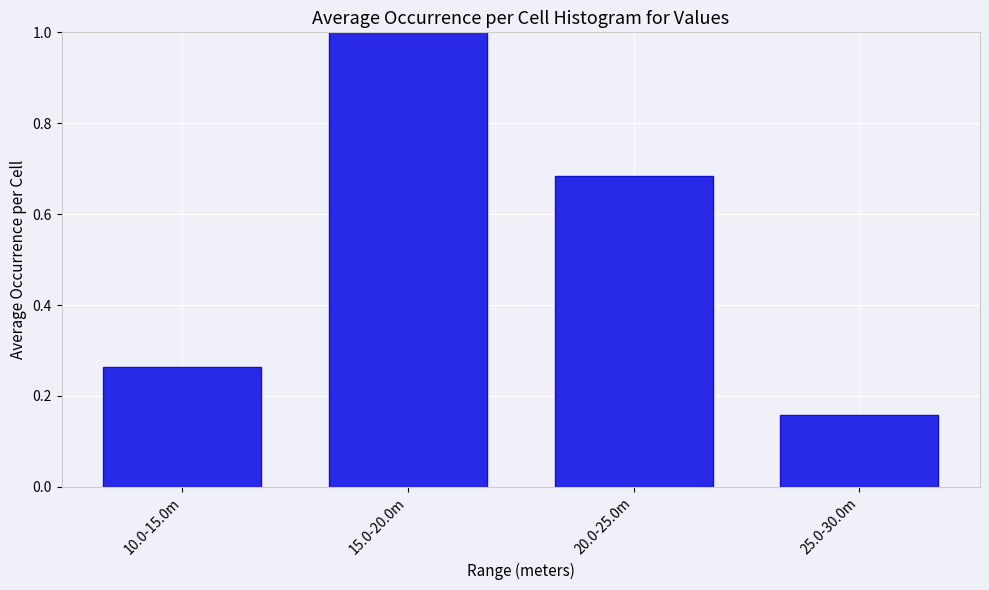

Rank the categories by value from lowest to highest.

25.0-30.0m, 10.0-15.0m, 20.0-25.0m, 15.0-20.0m